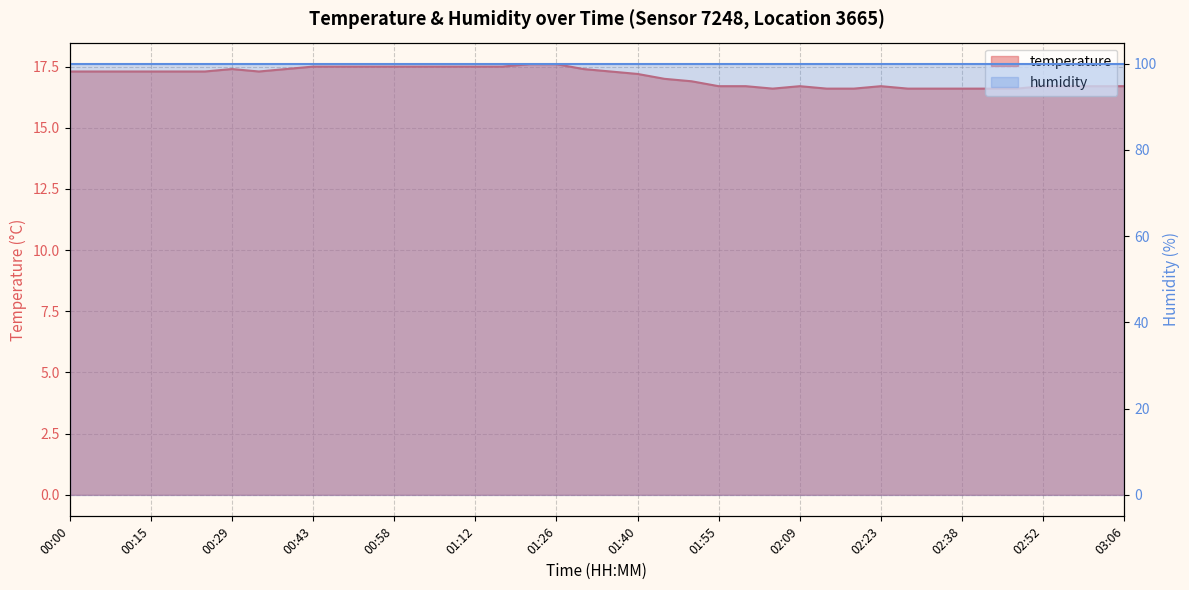

The chart shows a value of 23.3 at 02:28. True or false?

False